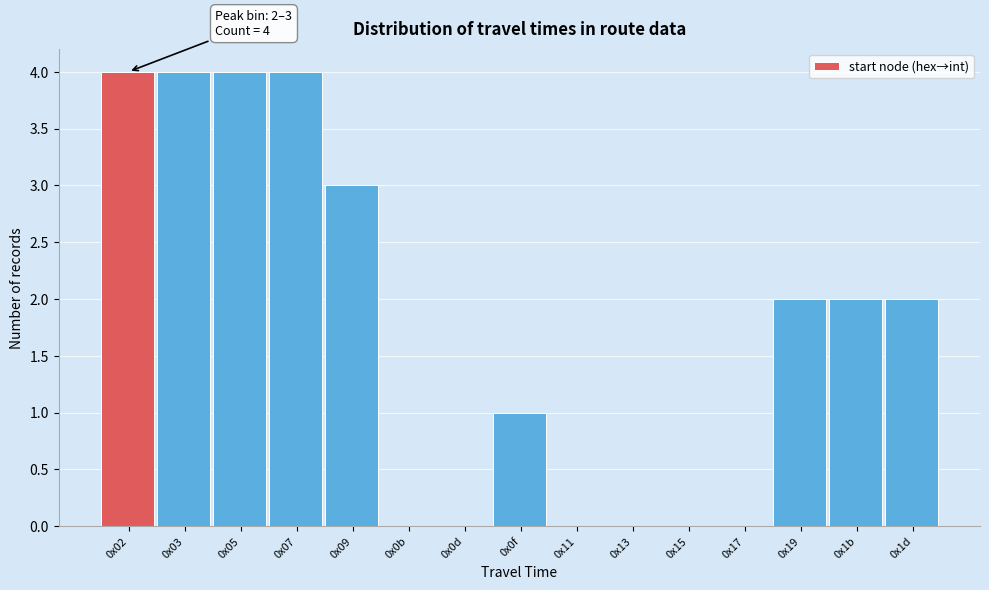

Reading left to right, transcribe all the data shown in this chart.

0x02=4	0x03=4	0x05=4	0x07=4	0x09=3	0x0b=0	0x0d=0	0x0f=1	0x11=0	0x13=0	0x15=0	0x17=0	0x19=2	0x1b=2	0x1d=2